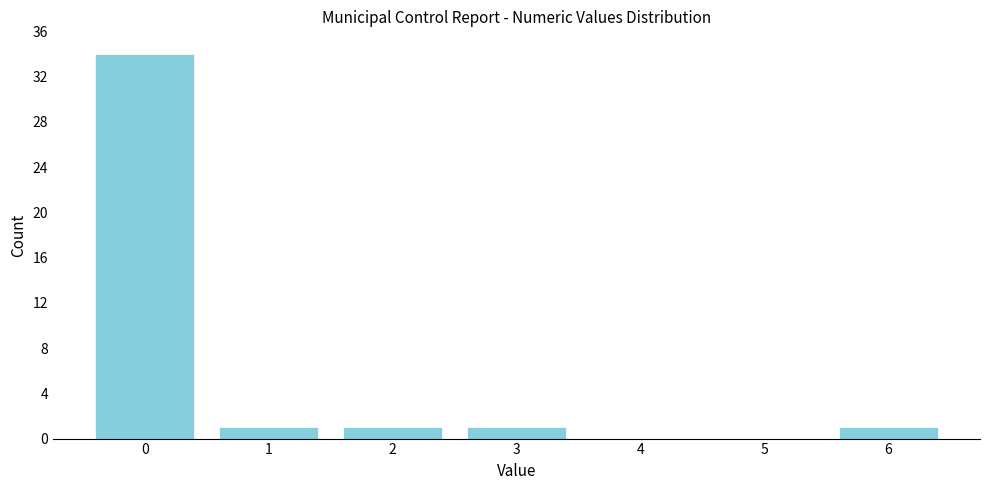

Reading left to right, what are all the values shown in this chart?

0=34	1=1	2=1	3=1	4=0	5=0	6=1